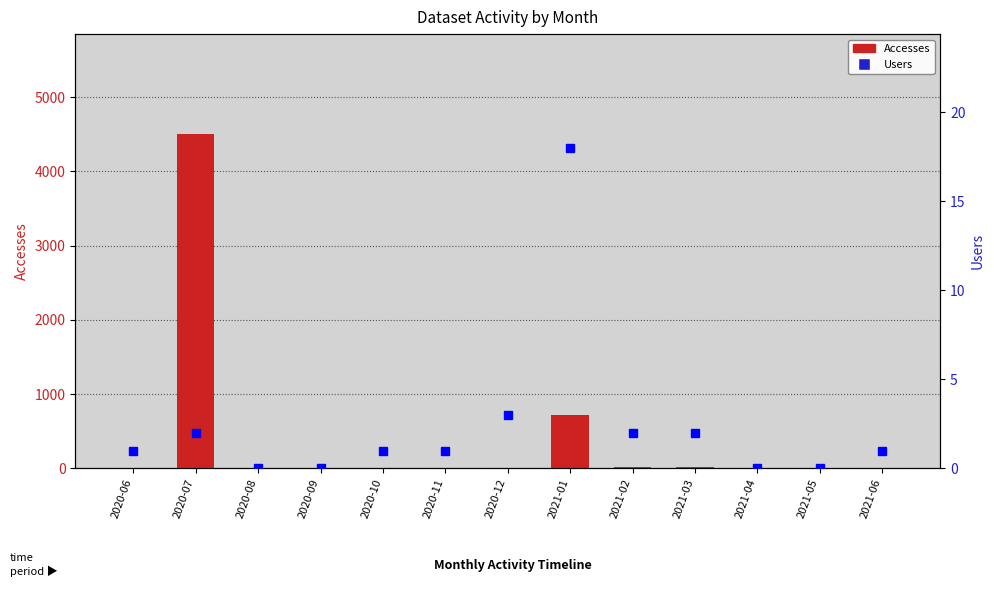

What are all the series names shown in the legend?

Accesses, Users